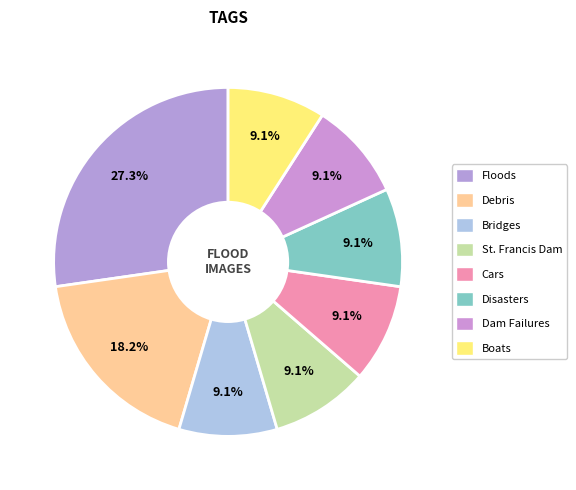

How many slices are in this pie chart?

8